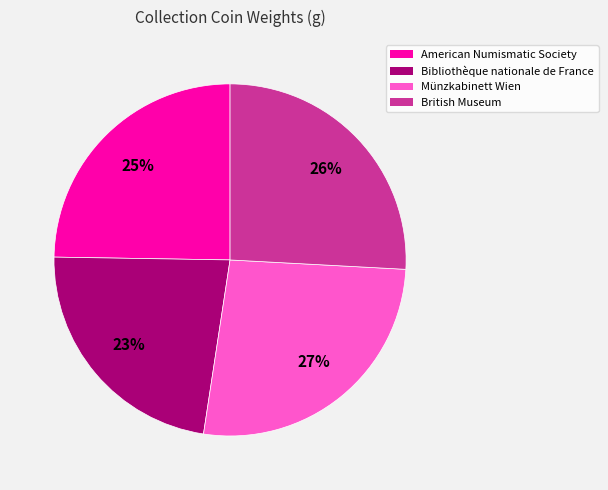

How many slices are in this pie chart?

4